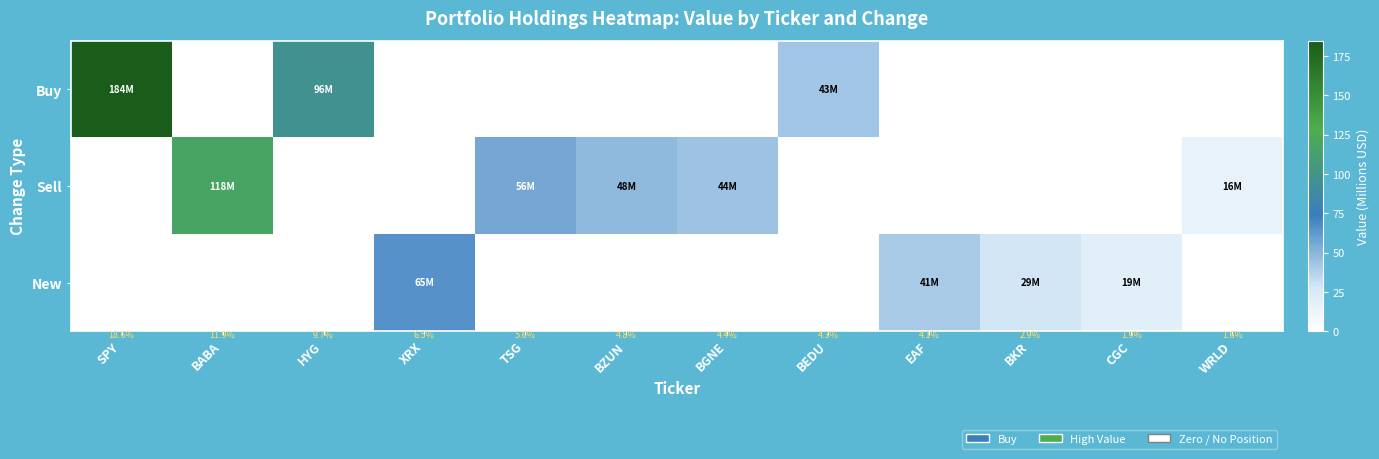

Rank the series by their maximum value, from highest to lowest.

Buy, Sell, New